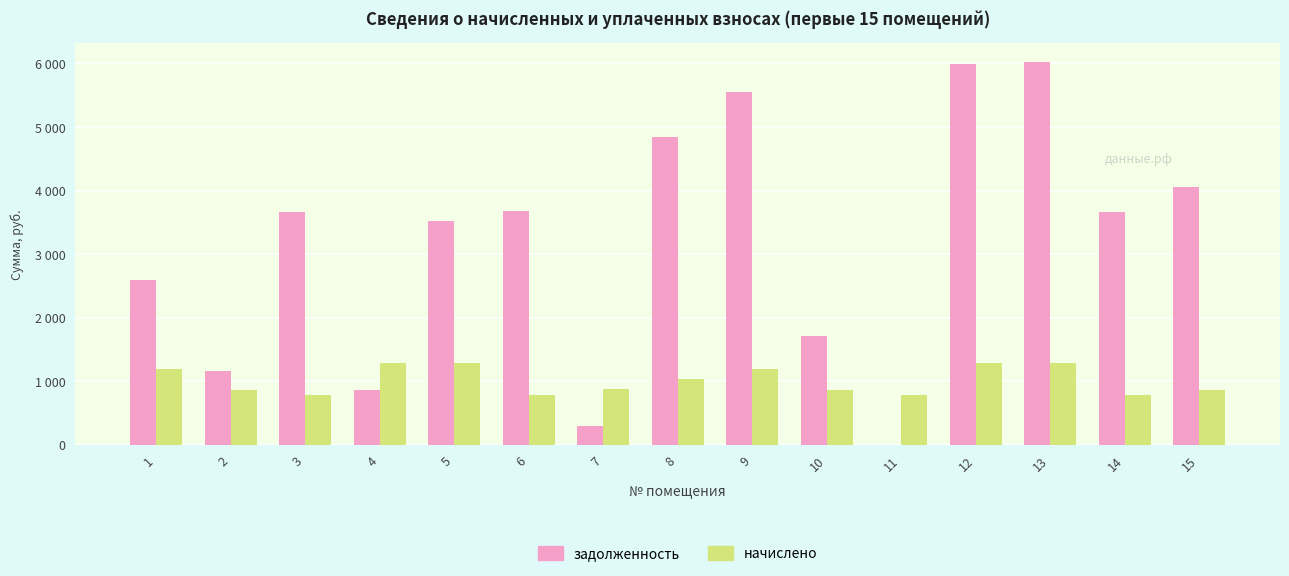

At 2, list the series in order from smallest to largest.

начислено, задолженность